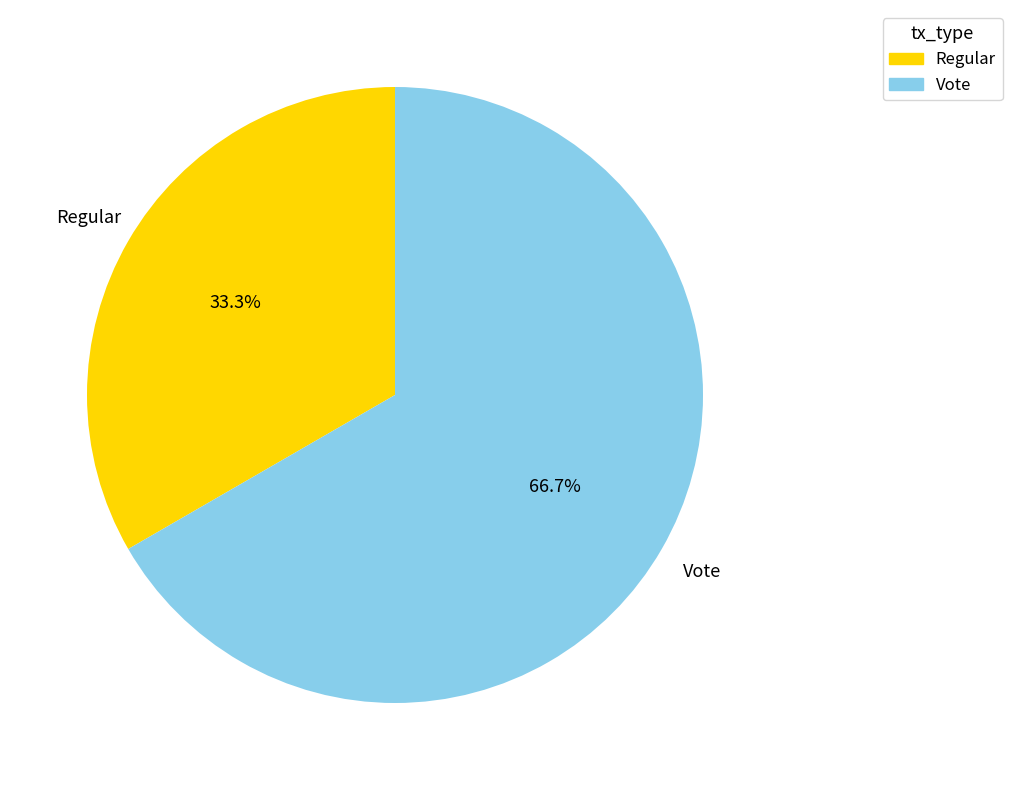

To the nearest percent, what portion does Vote represent?

67%